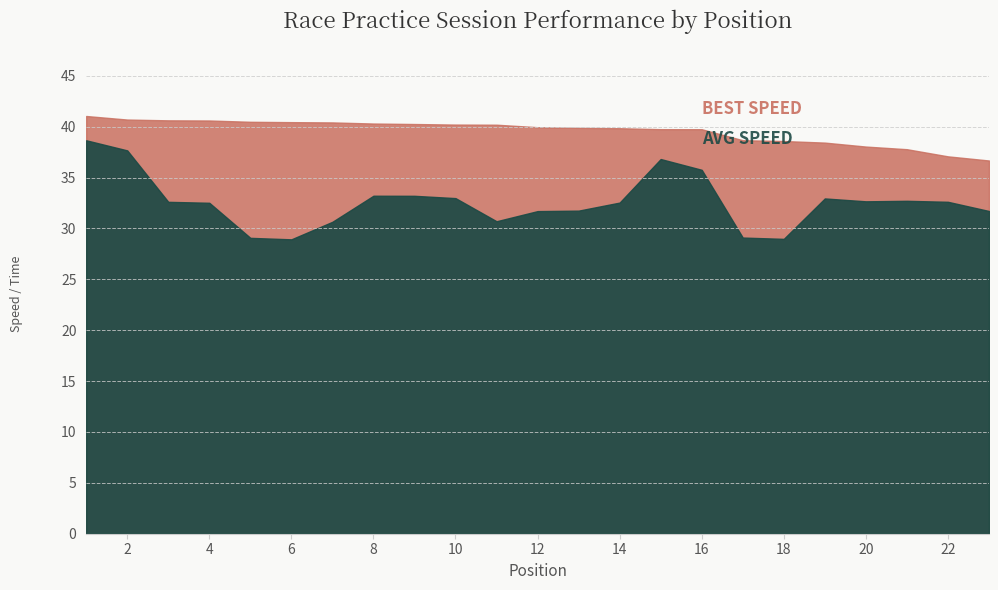

What is the difference between the maximum and minimum values in the Average Speed series?

9.7